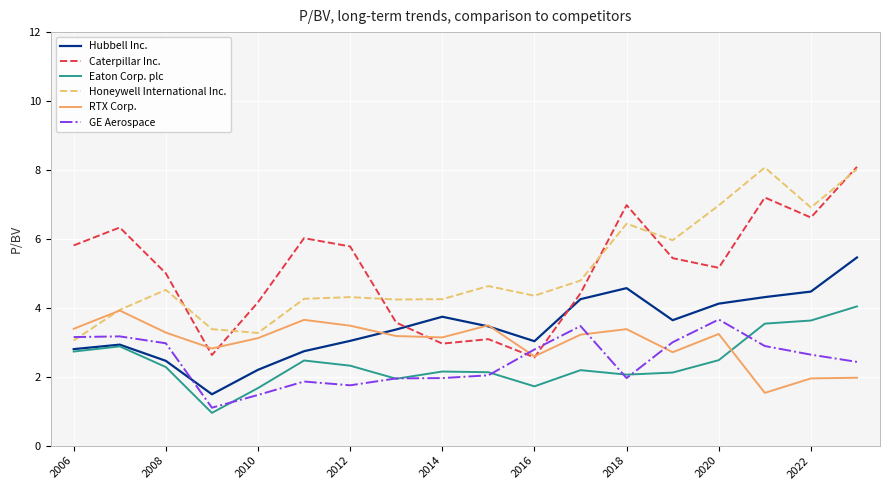

True or false: Hubbell Inc. and Honeywell International Inc. intersect in this chart.

False